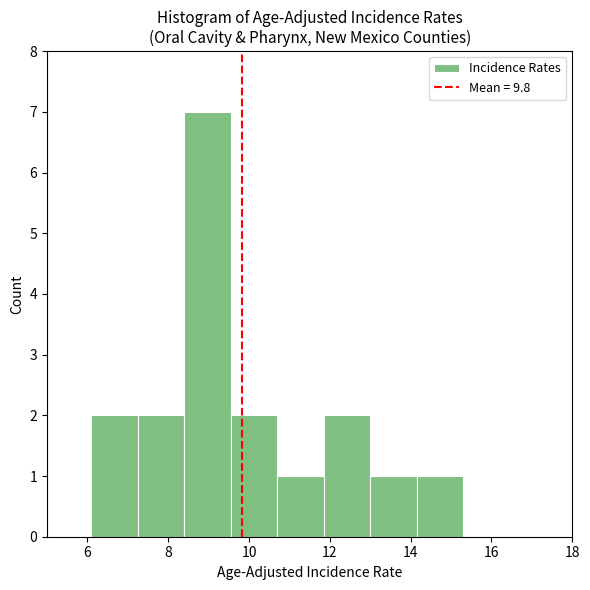

Reading left to right, transcribe this chart: for each bar, give the range it covers on the x-axis and its height. Neither the bar edges nor the heights are printed on the chart, so give them approximately, as read against the axes.

6.10 to 7.25: 2
7.25 to 8.40: 2
8.40 to 9.55: 7
9.55 to 10.70: 2
10.70 to 11.85: 1
11.85 to 13.00: 2
13.00 to 14.15: 1
14.15 to 15.30: 1